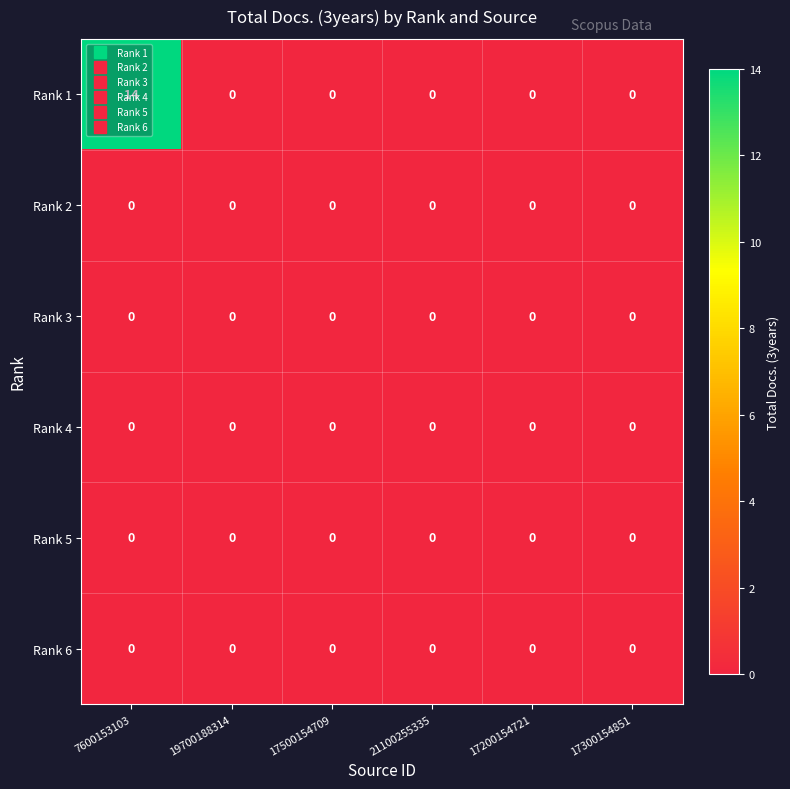

At how many categories does at least one series exceed 3?

1